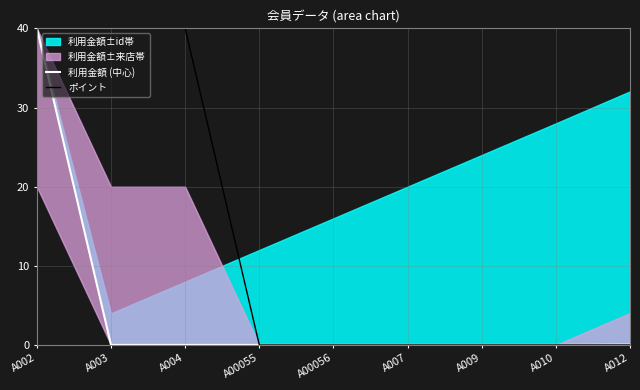

Which label corresponds to the smallest value in the chart?

A003